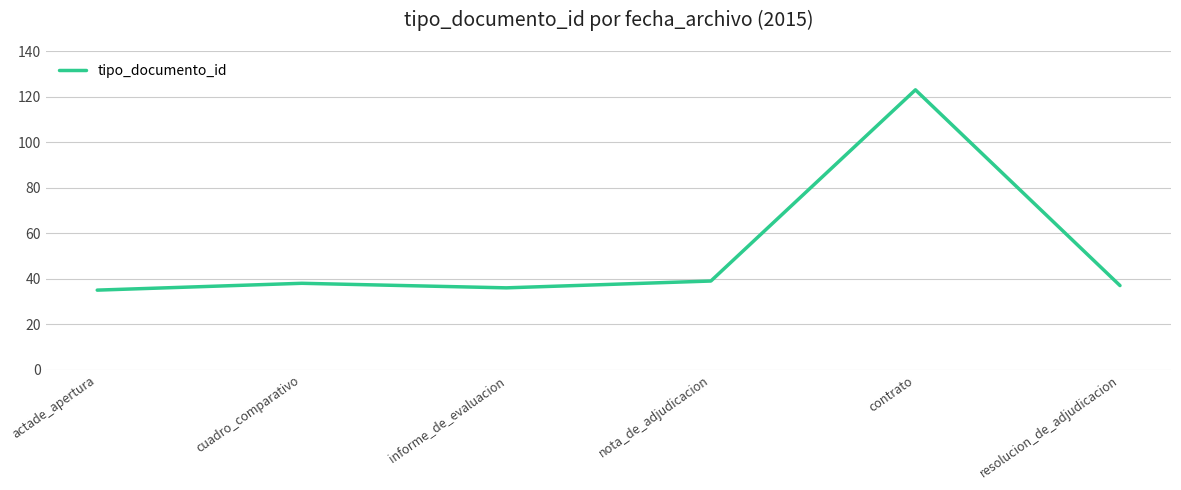

How many lines are shown in the chart?

1